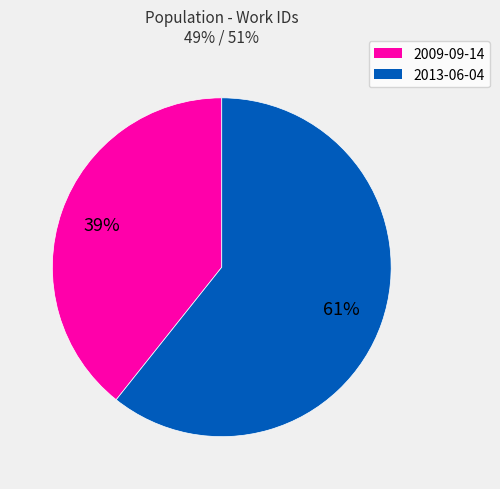

To the nearest percent, what is the average slice percentage?

50%